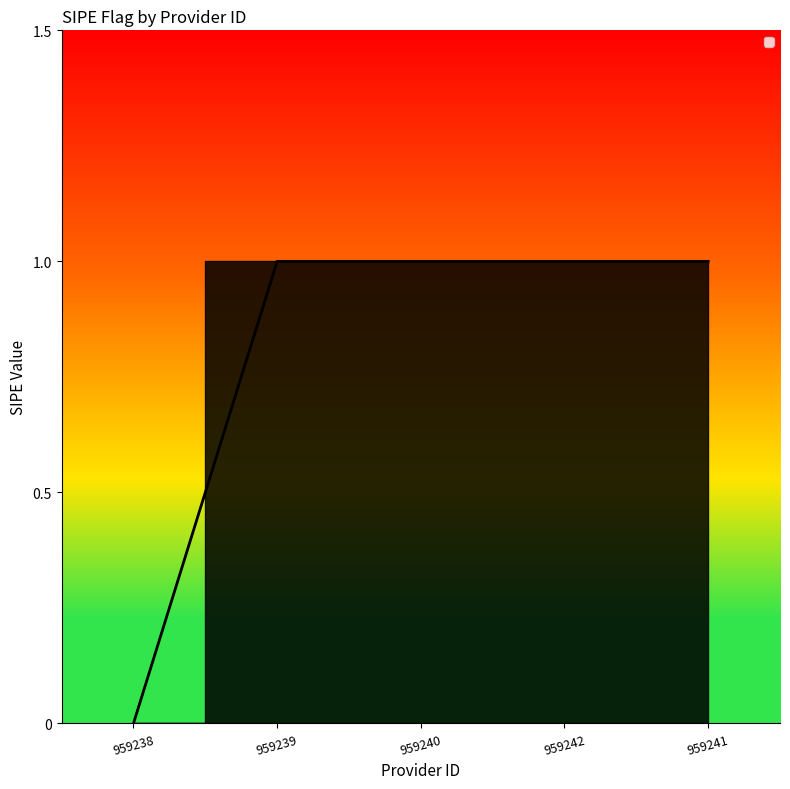

What position from the left is 959239?

2